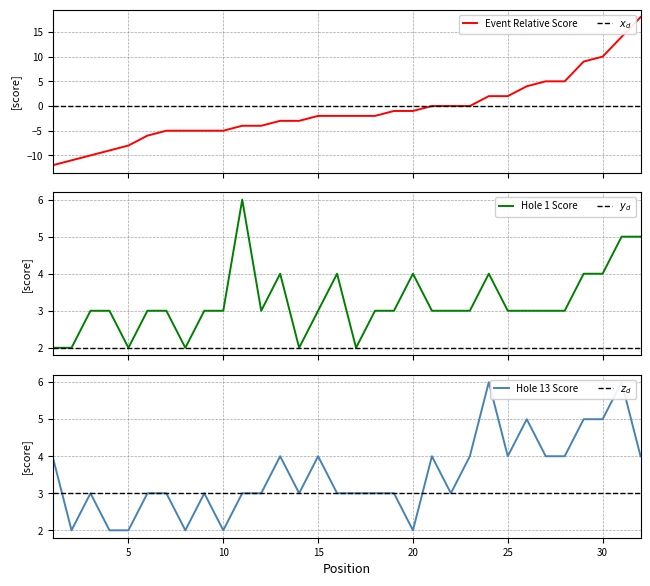

True or false: event_relative_score and hole_13 cross at least once.

True